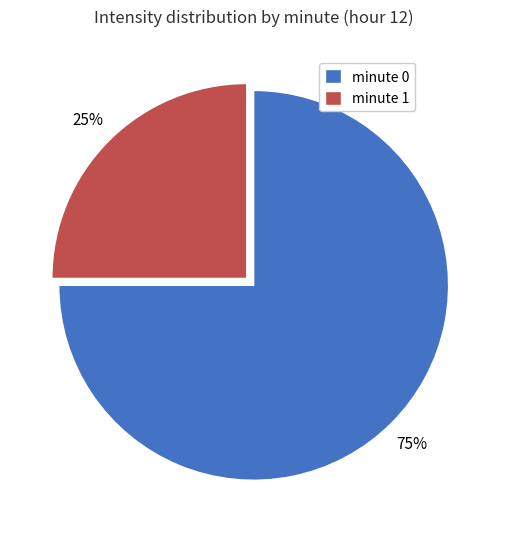

Is it true that minute 1 is 16% of the pie?

False